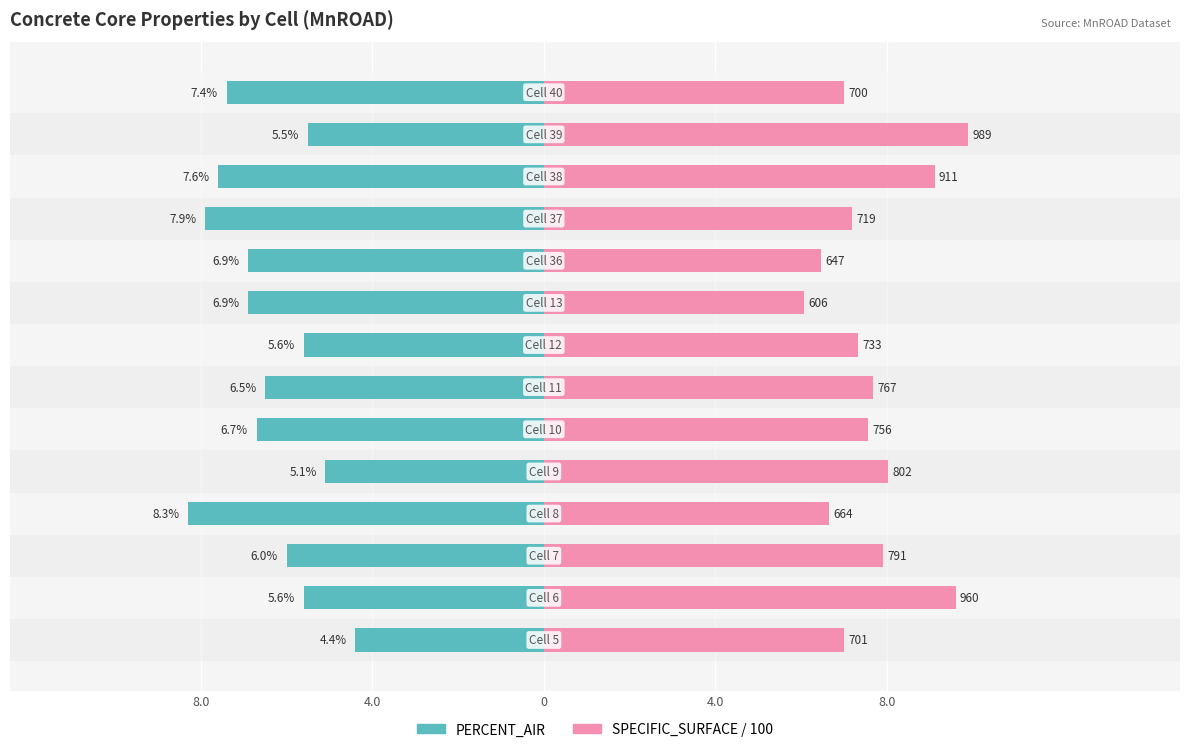

How many bars are there in total?

28